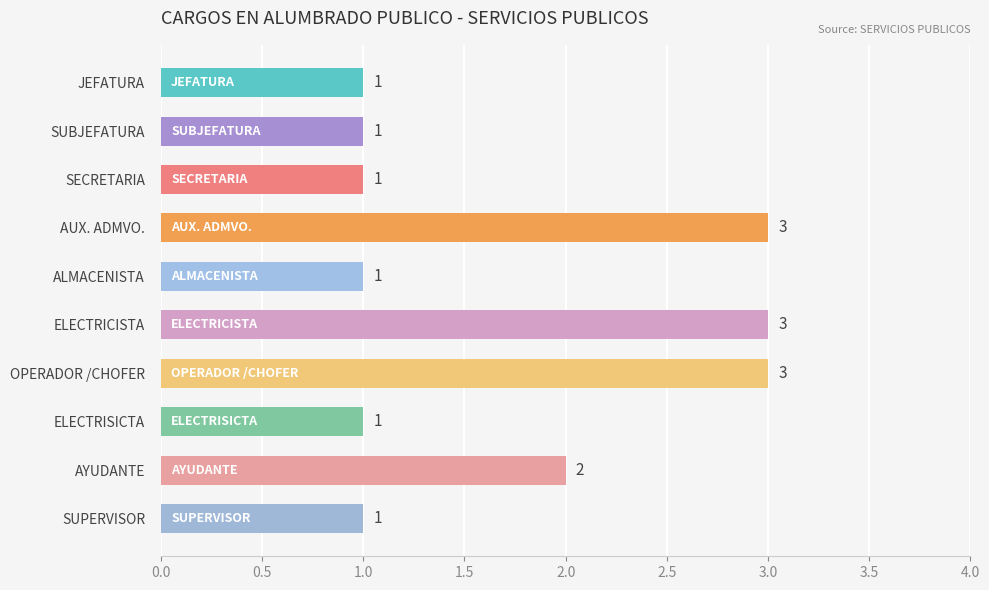

Reading top to bottom, transcribe all the data shown in this chart.

1	1	1	3	1	3	3	1	2	1